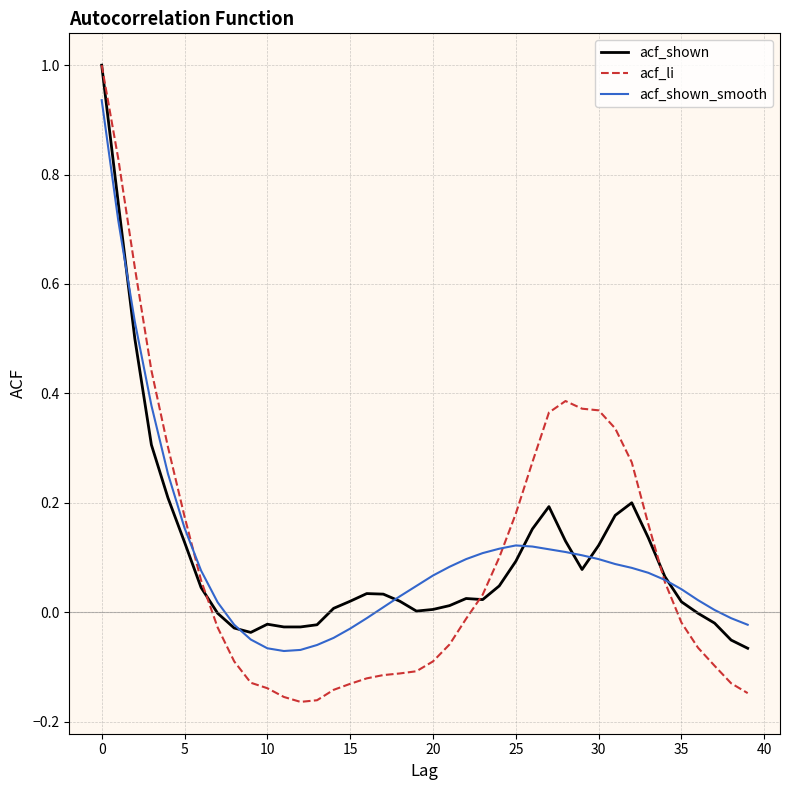

What is the maximum value shown in the chart?

1.0